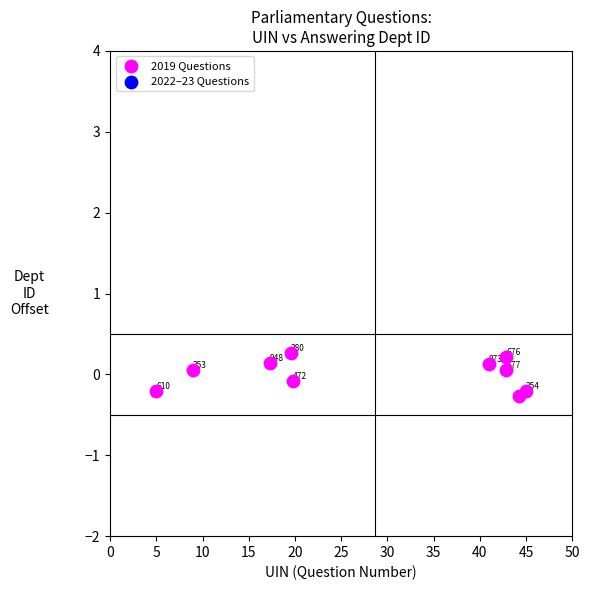

What is the range of Y values (max minus min)?

0.5